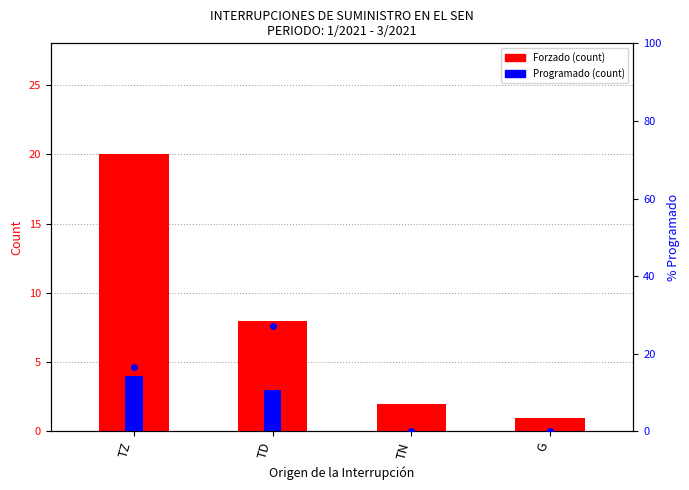

What is the label of the 1st bar from the right?

G